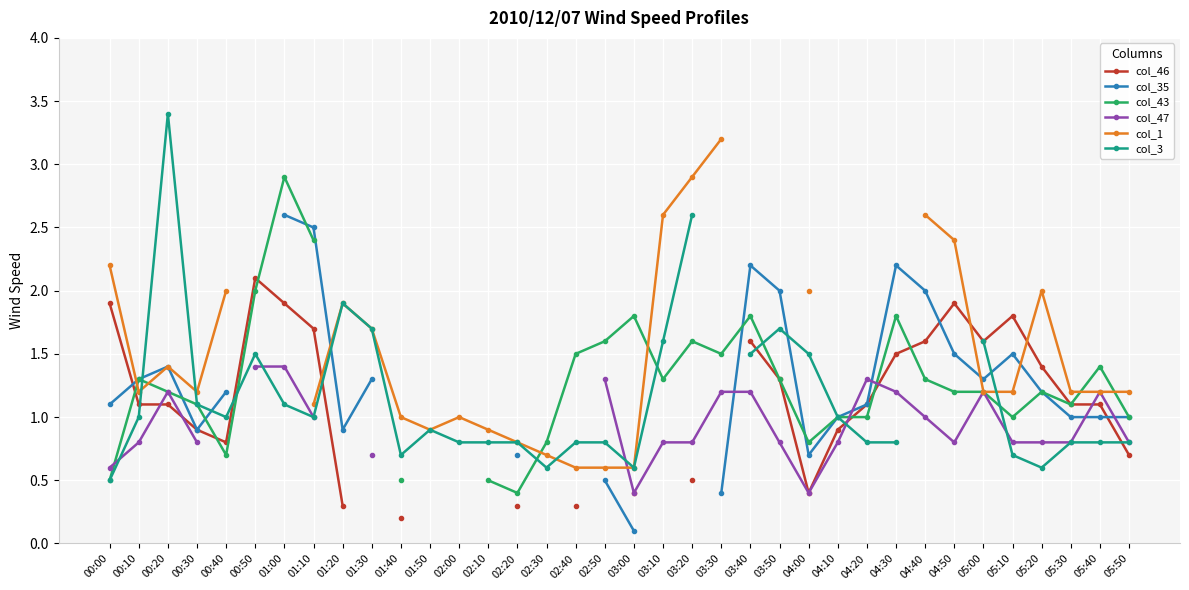

Which has a higher value, 00:50 or 01:20?

00:50